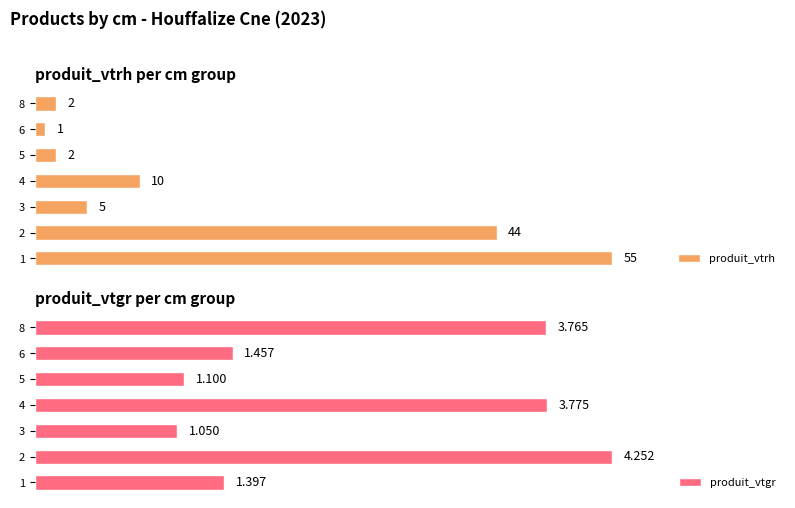

The produit_vtgr series shows 1.0 at 6. True or false?

False